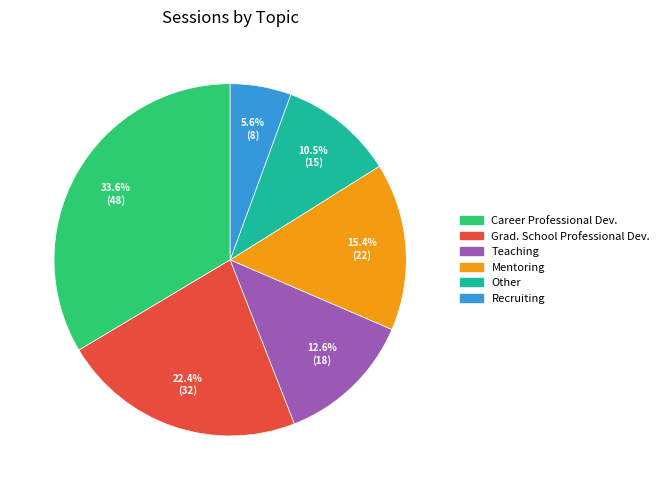

What is the smallest slice in the pie chart?

Recruiting